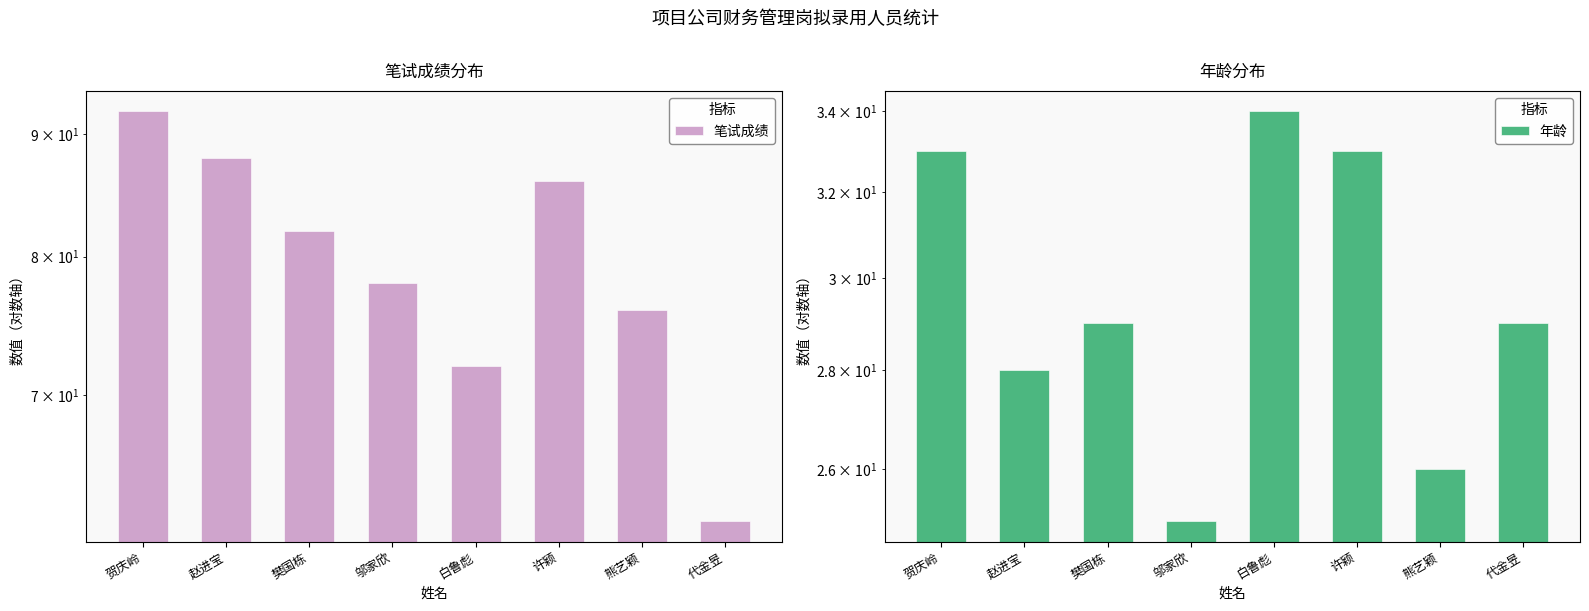

What is the sum of all 笔试成绩 values?

636